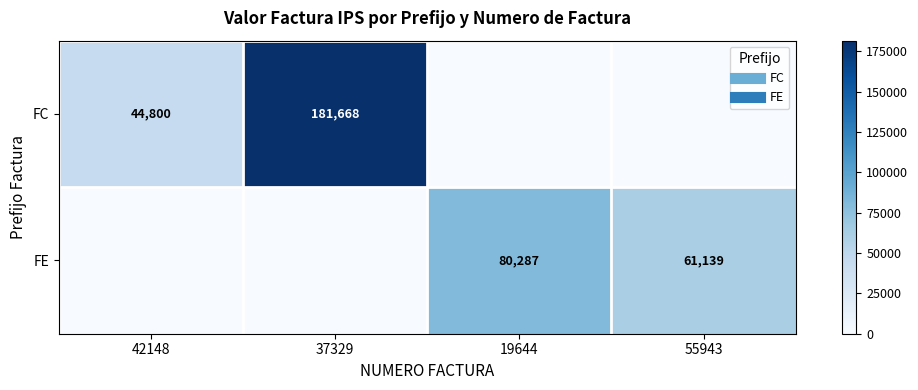

At 42148, list the series in order from smallest to largest.

FE, FC